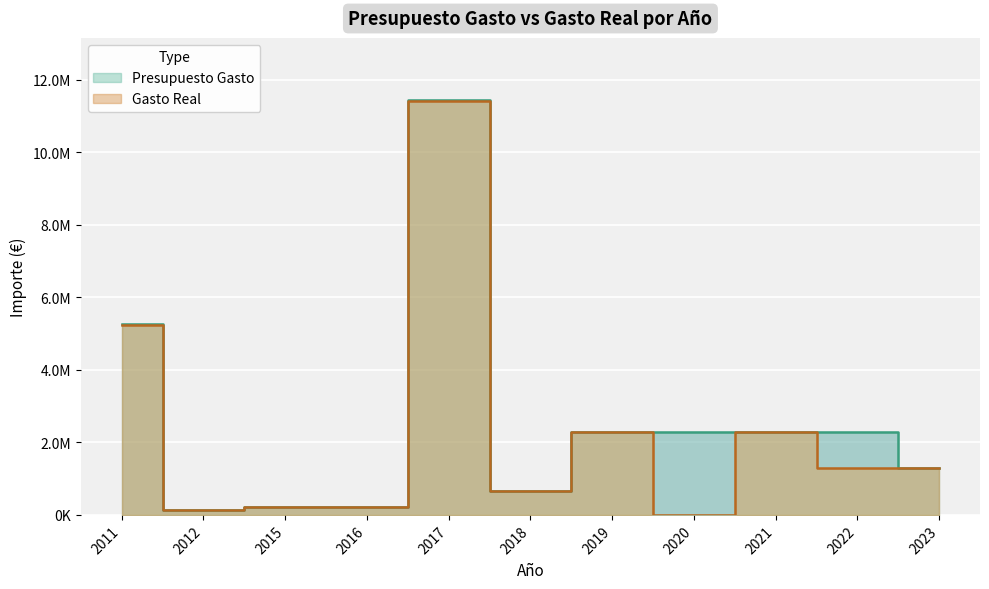

True or false: Presupuesto Gasto and Gasto Real cross at least once.

False